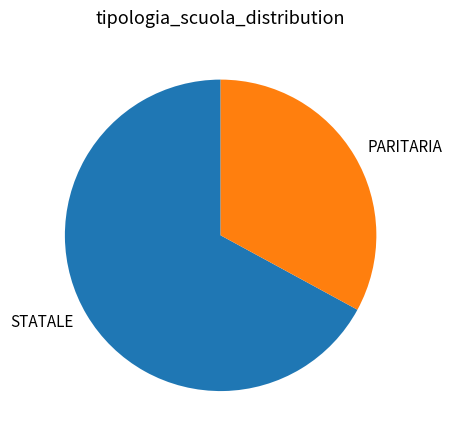

How many slices are in this pie chart?

2